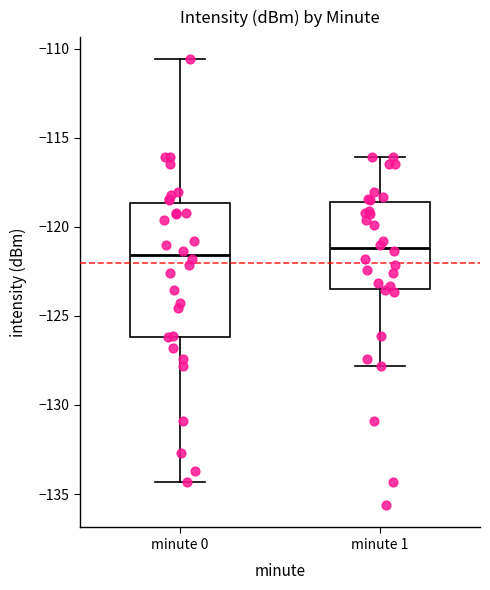

Which box is the tallest, from its lower edge to its upper edge?

minute 0